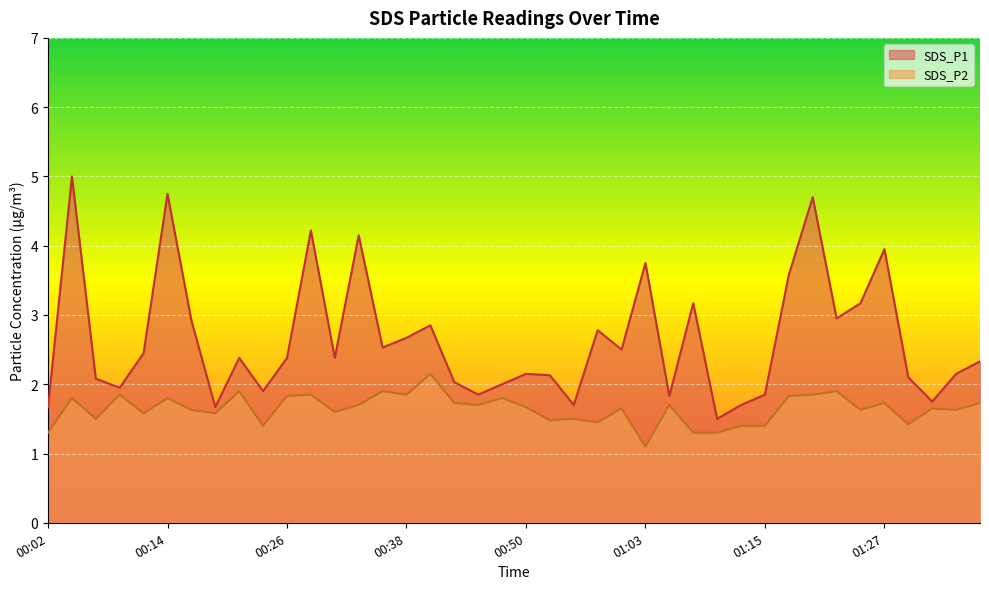

What is the label of the 33rd point from the right?

00:19